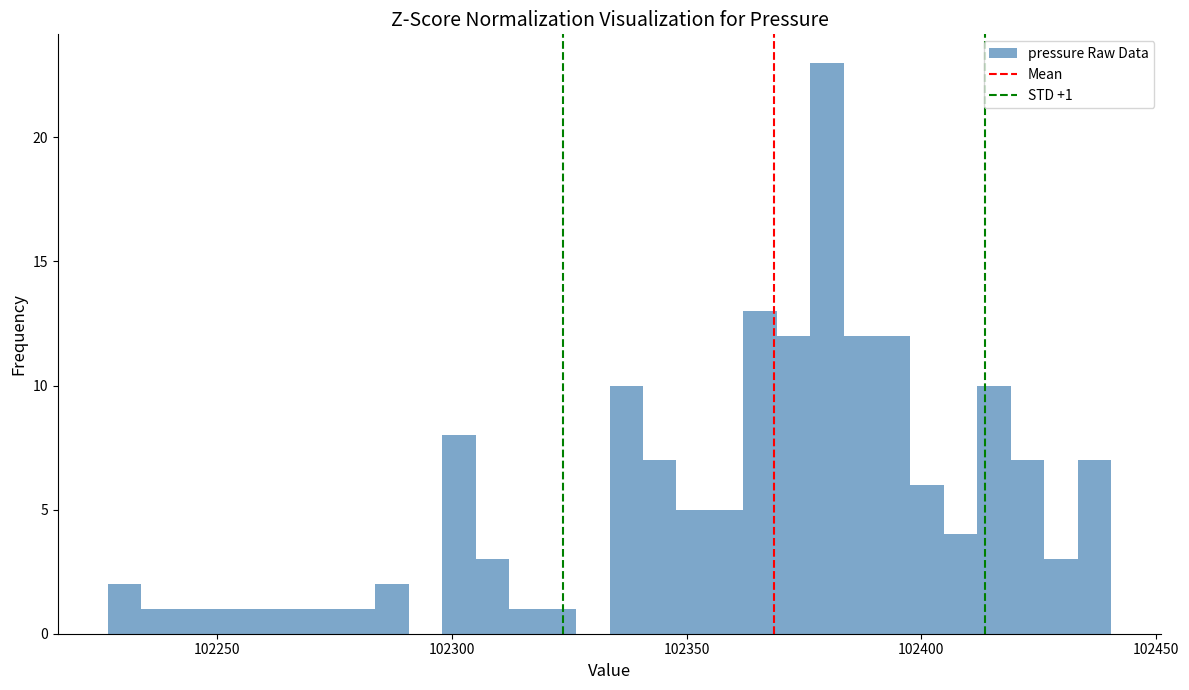

Read against the x-axis, roughly where is the centre of the tallest bar?

102380